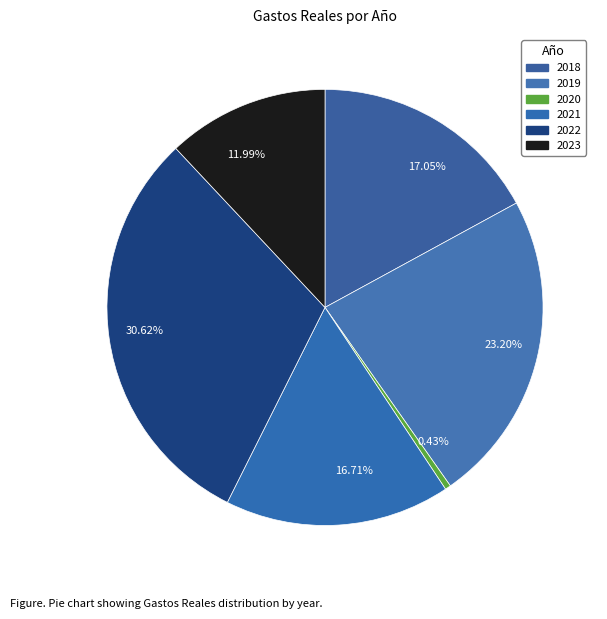

Which has a higher value, 23.20% or 0.43%?

23.20%